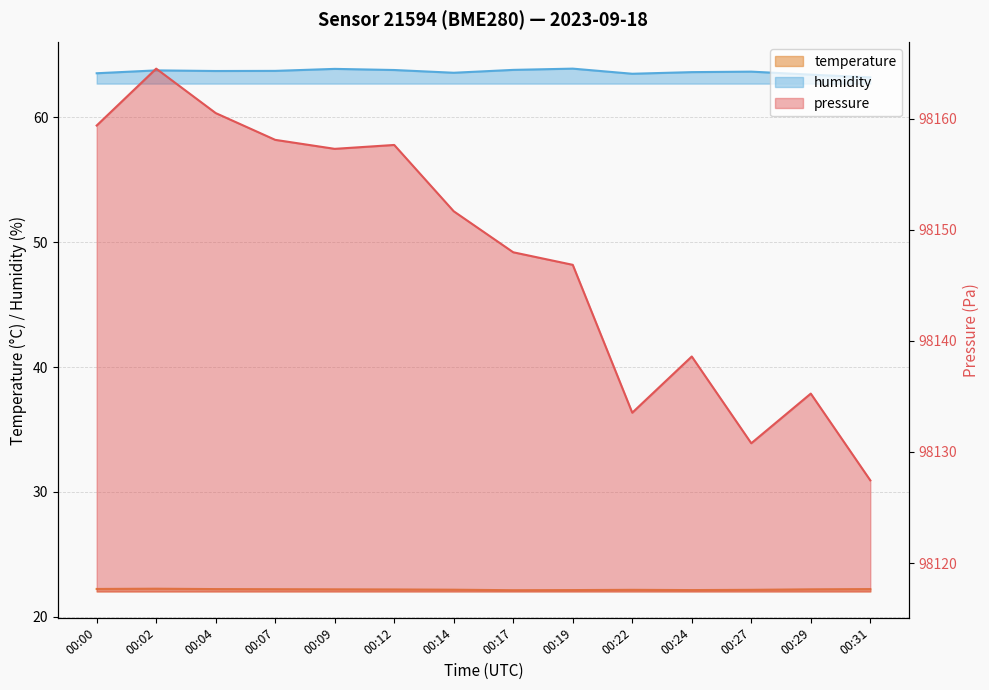

How many lines are shown in the chart?

3